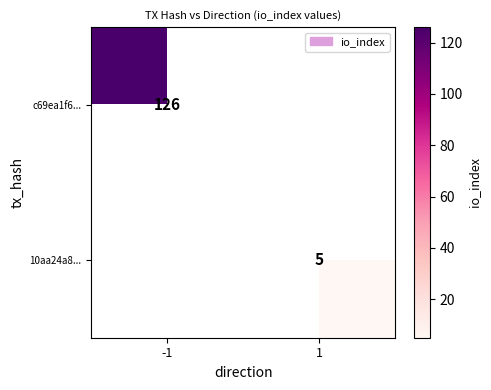

True or false: c69ea1f6... has a value of 126 at -1.

True